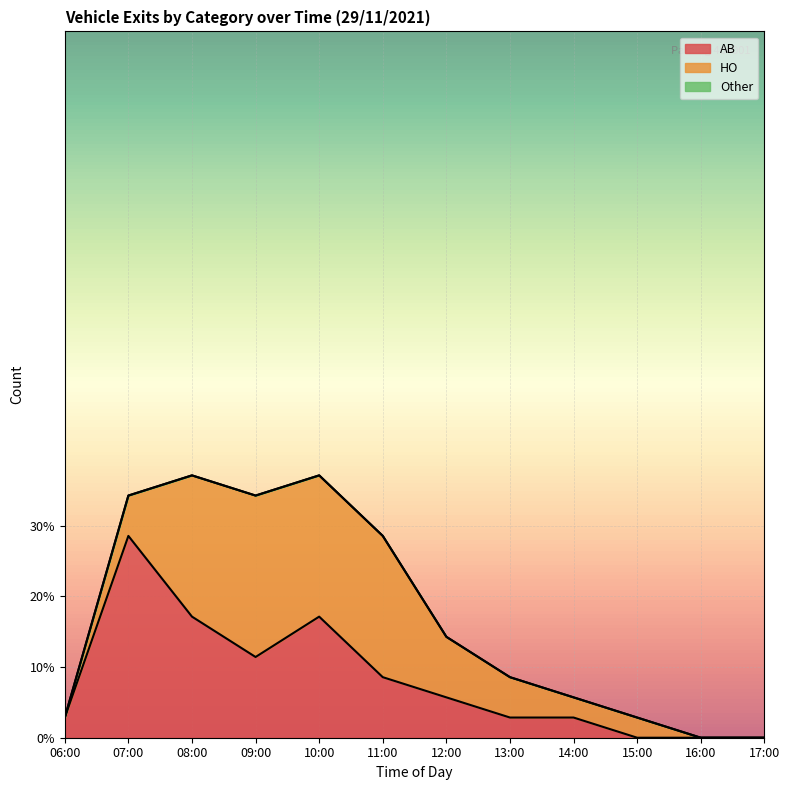

What is the label of the 7th point from the right?

11:00